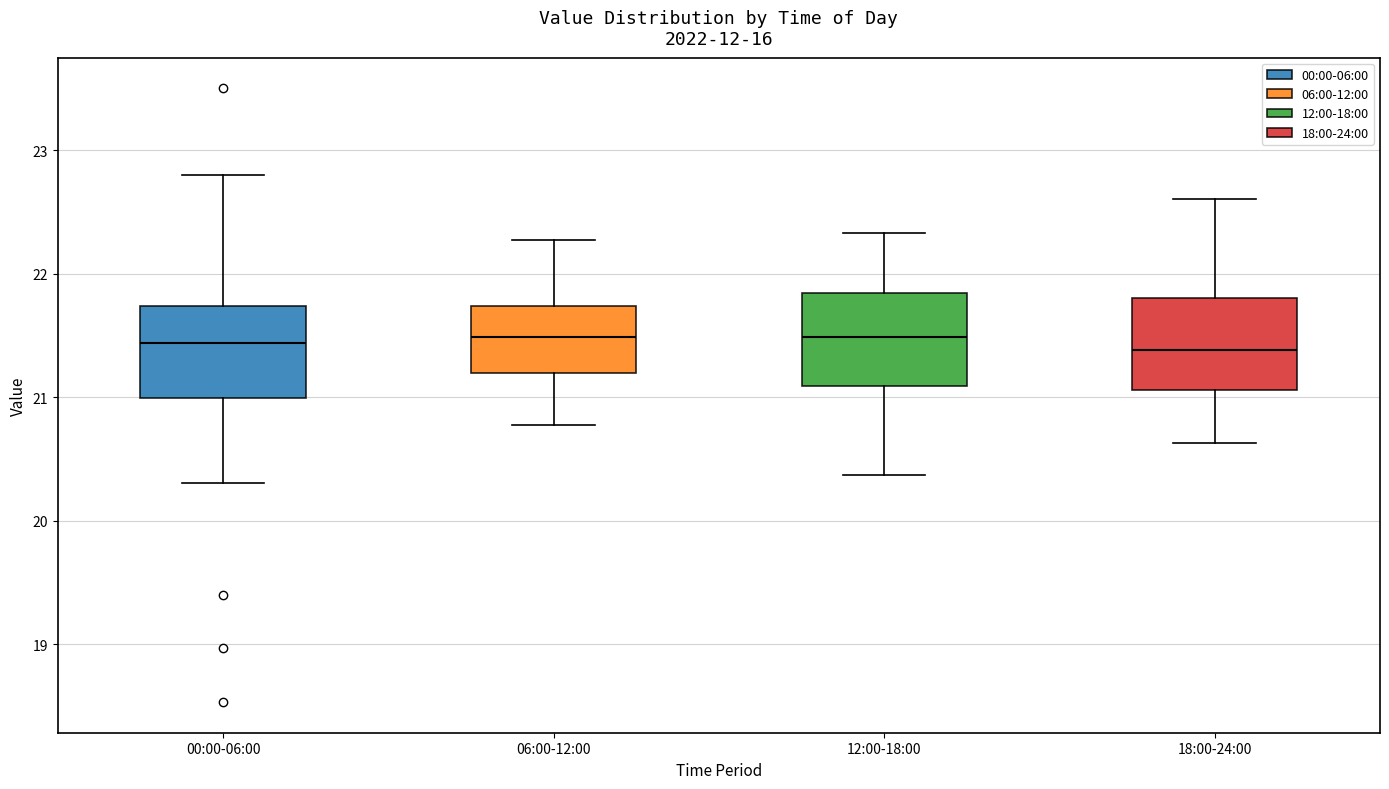

Reading left to right, read every box against the y-axis: the position of its median line, the range the box covers, and the ends of its whiskers. The values are not printed on the chart, so give them approximately, as read against the axis.

00:00-06:00: median 21.4, box 21.0 to 21.7, whiskers 20.3 to 22.8
06:00-12:00: median 21.5, box 21.2 to 21.7, whiskers 20.8 to 22.3
12:00-18:00: median 21.5, box 21.1 to 21.8, whiskers 20.4 to 22.3
18:00-24:00: median 21.4, box 21.1 to 21.8, whiskers 20.6 to 22.6